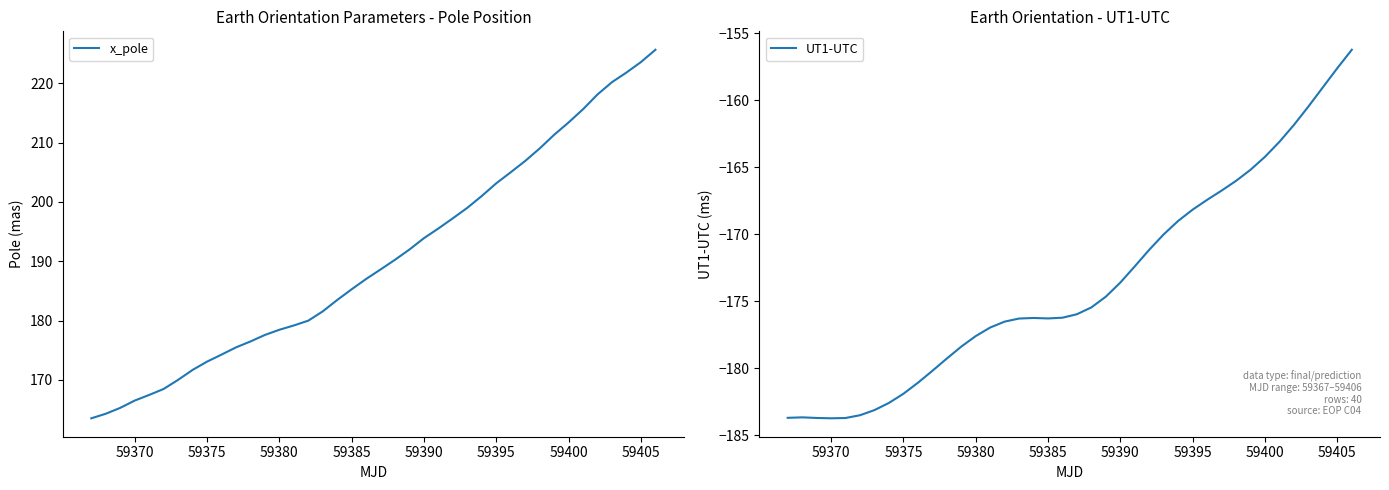

Rank the series by their average value, from lowest to highest.

UT1-UTC, x_pole